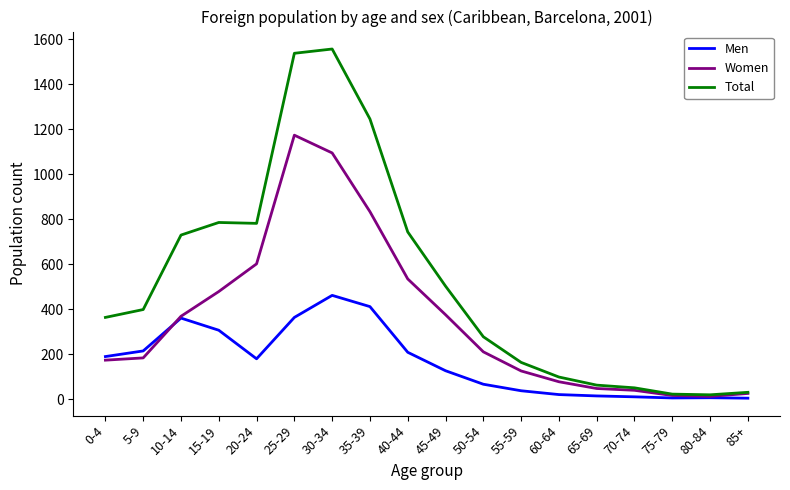

True or false: Women has more than 0 points higher than both neighbors.

True